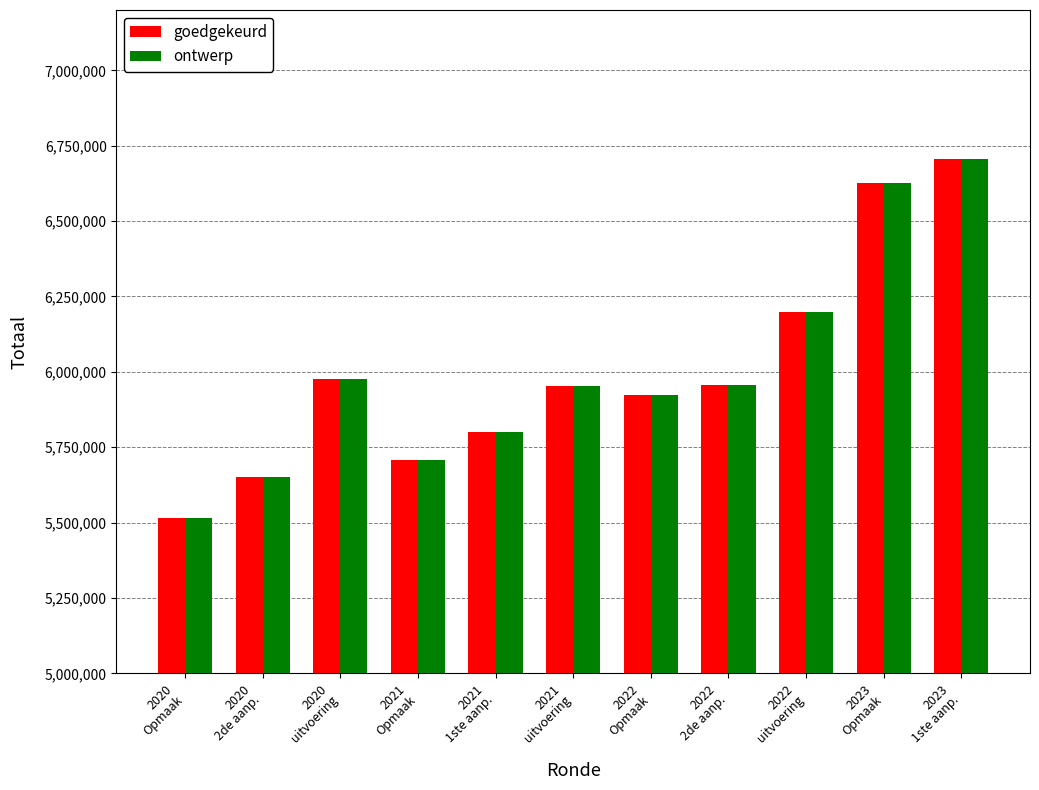

What is the minimum value for ontwerp?

5514723